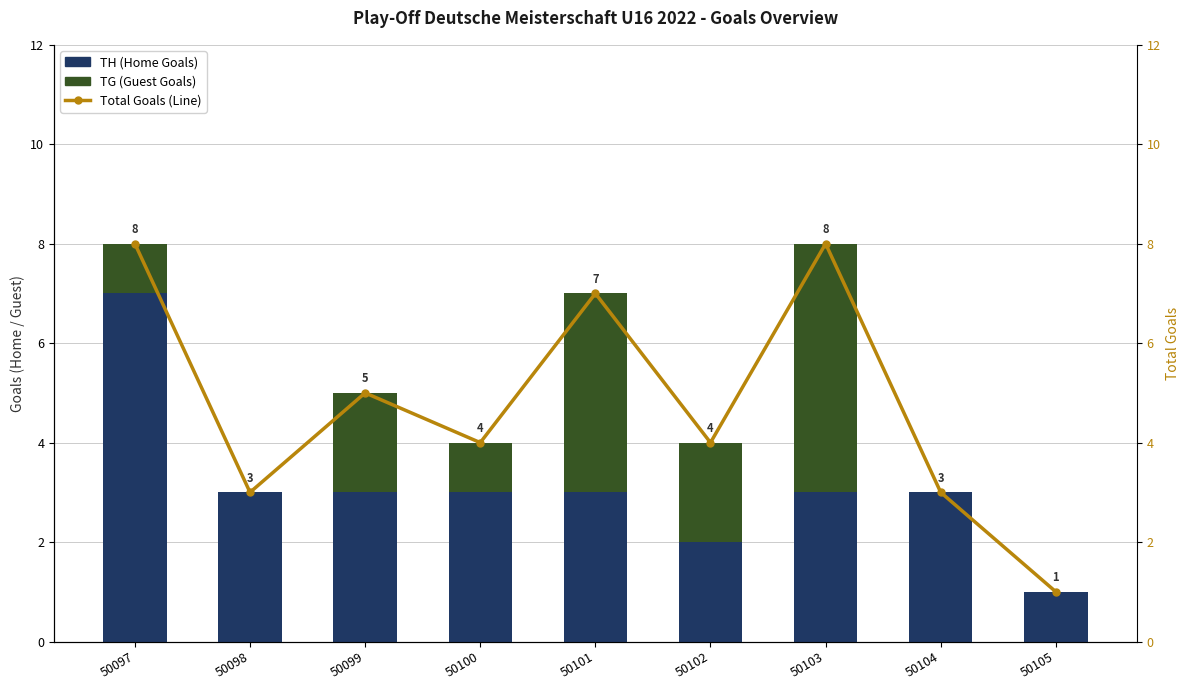

Rank the series at 50100 from lowest to highest value.

TG (Guest Goals), TH (Home Goals), Total Goals (Line)